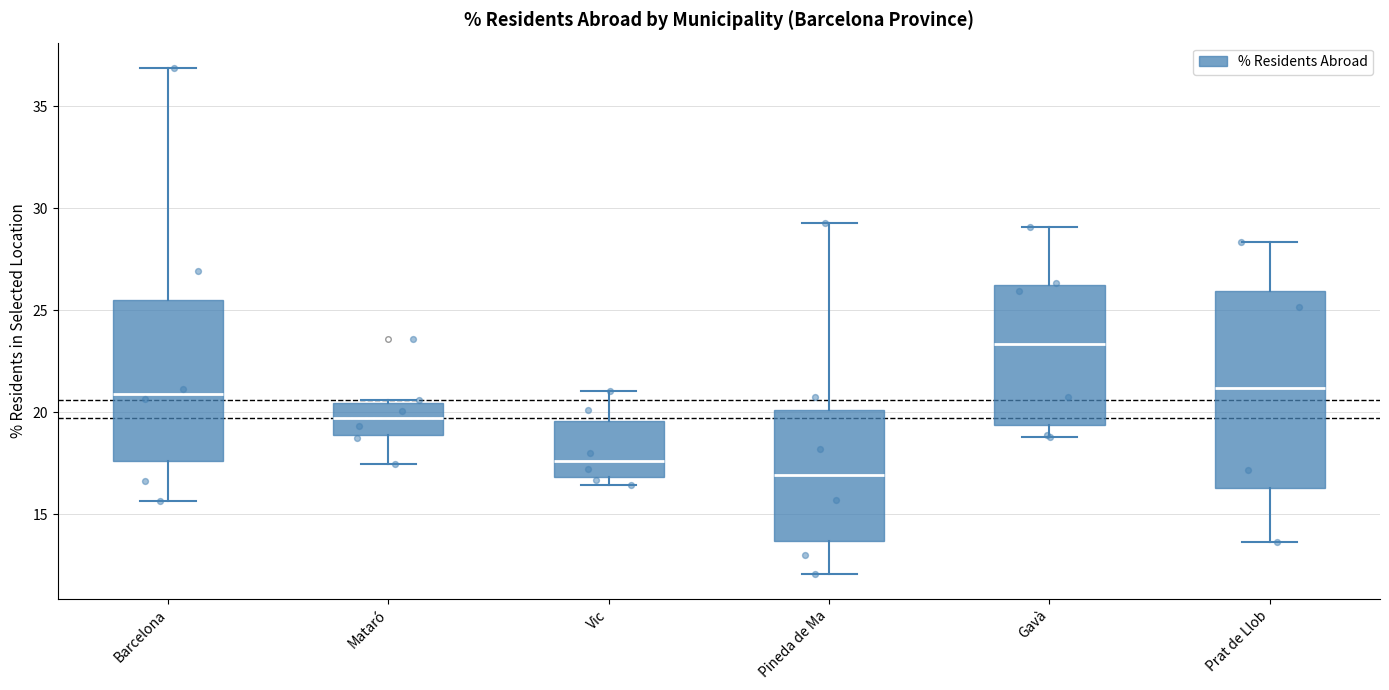

Which box's median line is the highest?

Gavà